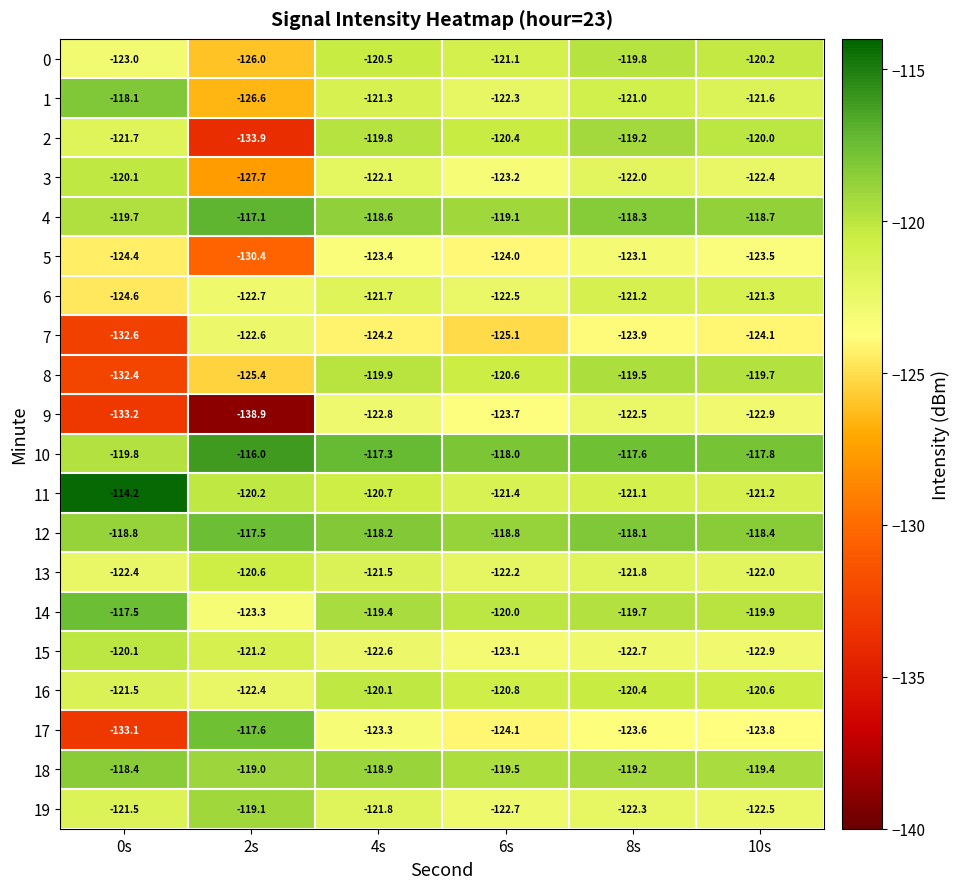

What is the total value across all series at 4s?

-2418.1